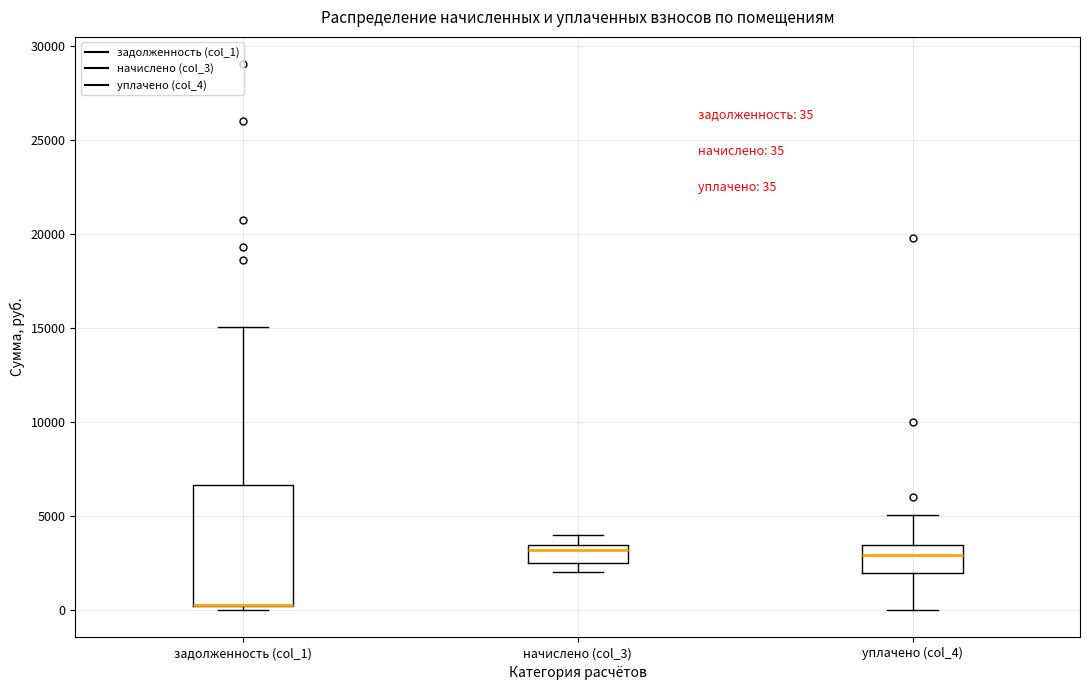

Which box is the tallest, from its lower edge to its upper edge?

задолженность (col_1)